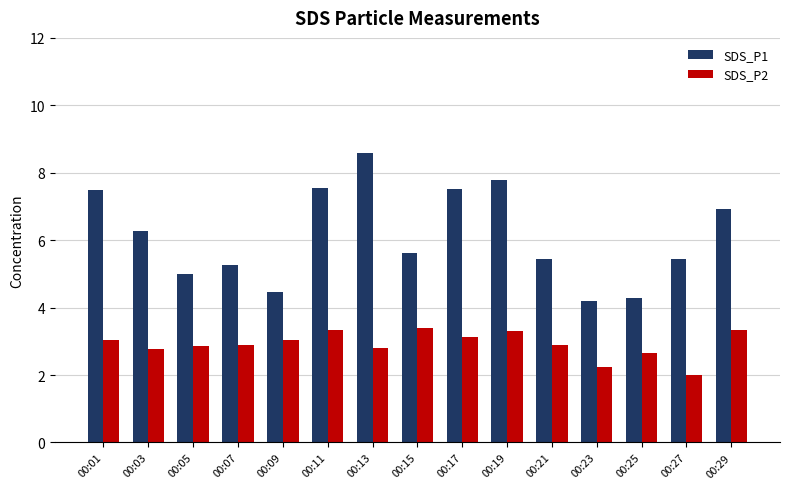

What is the value of the SDS_P1 bar at the 14th from the left?

5.5